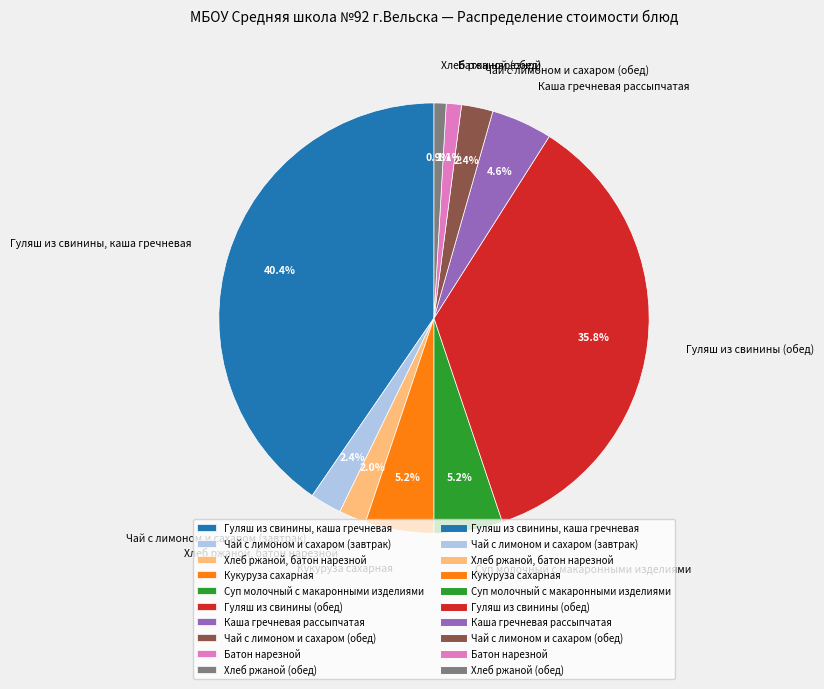

What is the largest slice in the pie chart?

Гуляш из свинины, каша гречневая